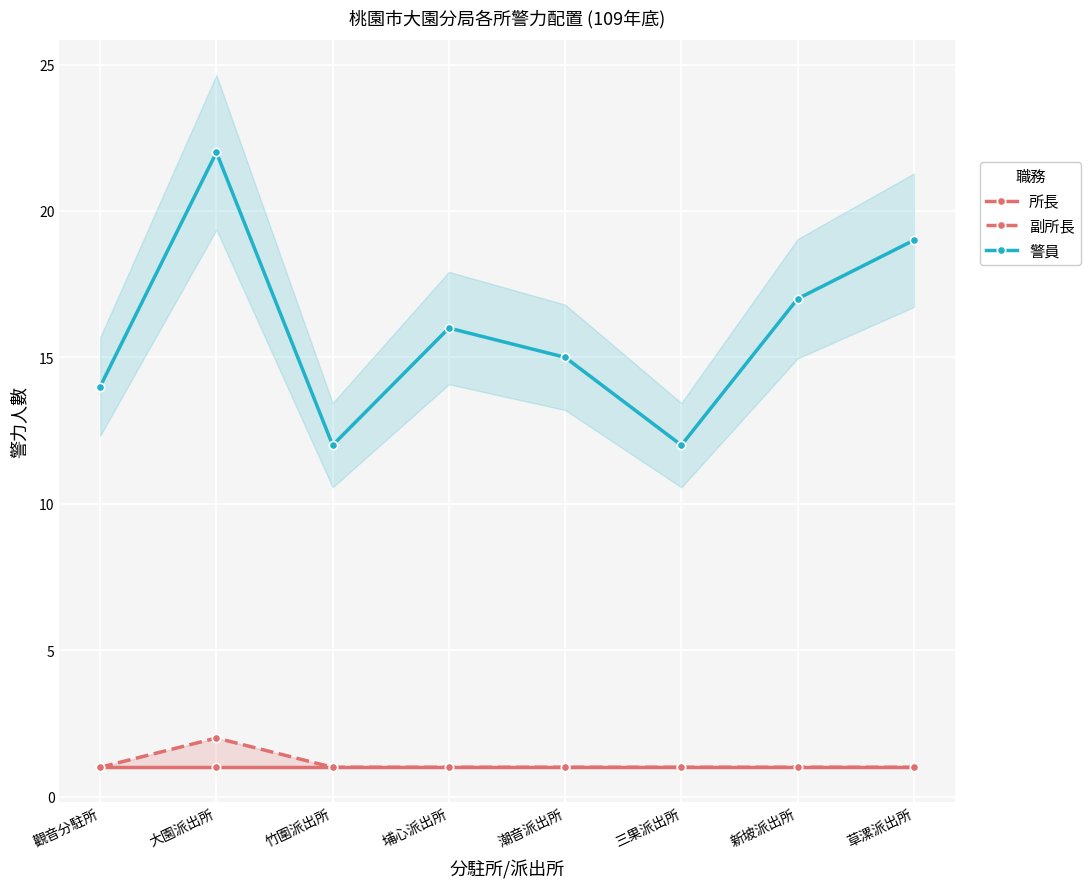

Reading left to right, extract all data points from this chart.

所長: 觀音分駐所=1	大園派出所=1	竹圍派出所=1	埔心派出所=1	潮音派出所=1	三果派出所=1	新坡派出所=1	草漯派出所=1
副所長: 觀音分駐所=1	大園派出所=2	竹圍派出所=1	埔心派出所=1	潮音派出所=1	三果派出所=1	新坡派出所=1	草漯派出所=1
警員: 觀音分駐所=14	大園派出所=22	竹圍派出所=12	埔心派出所=16	潮音派出所=15	三果派出所=12	新坡派出所=17	草漯派出所=19